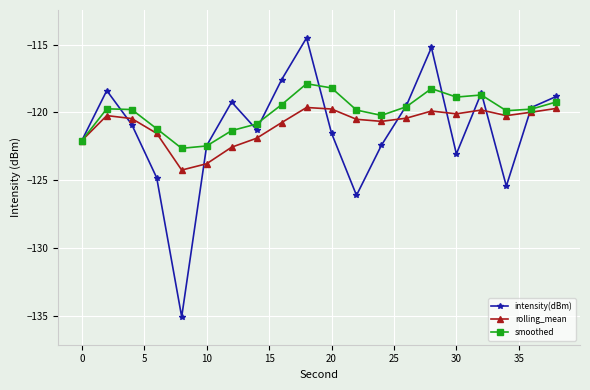

List the series in order of their peak value, lowest first.

rolling_mean, smoothed, intensity(dBm)